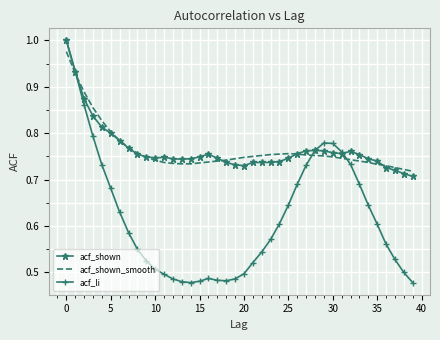

Which series has the widest spread of values?

acf_li